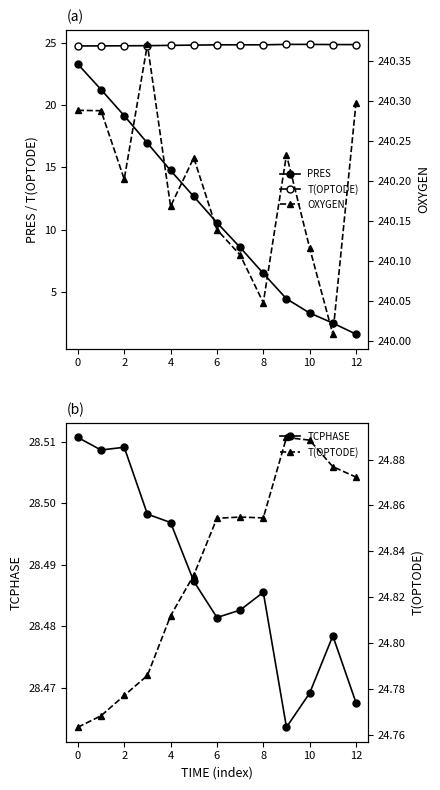

Which series has the widest spread of values?

PRES